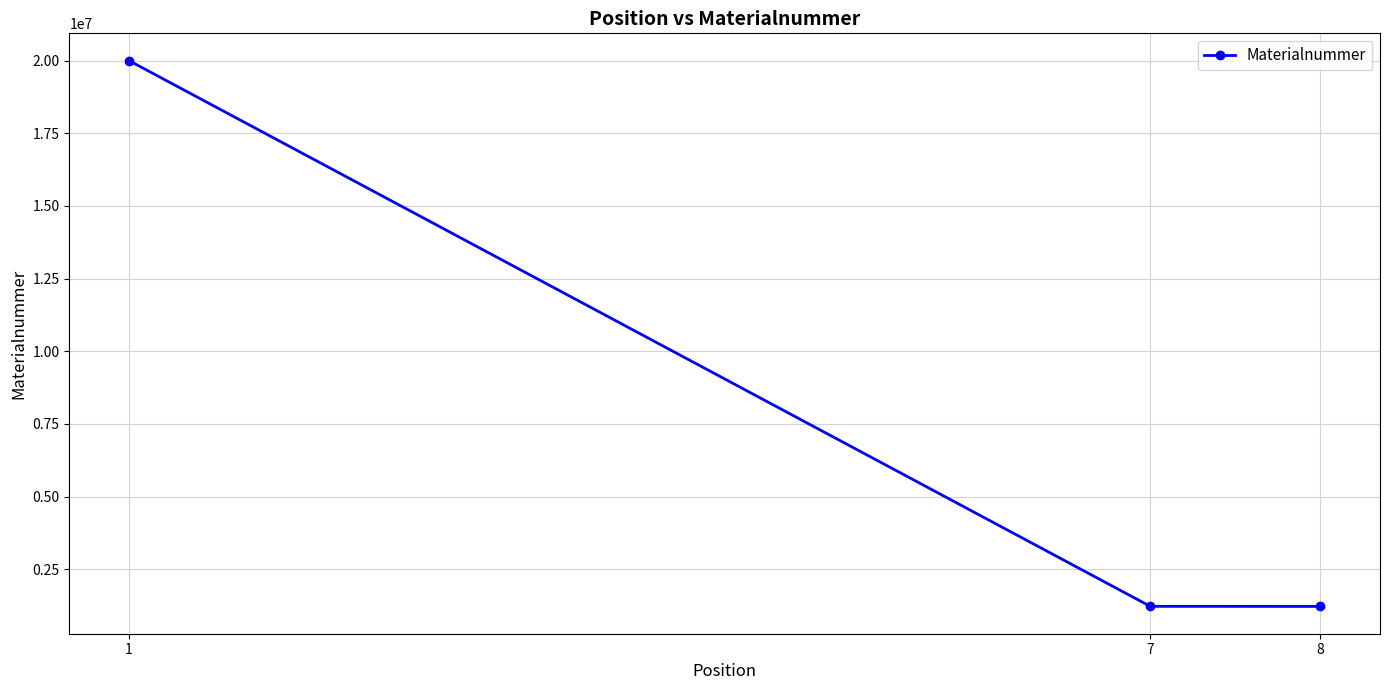

What is the value of the 2nd point from the left?

1224251